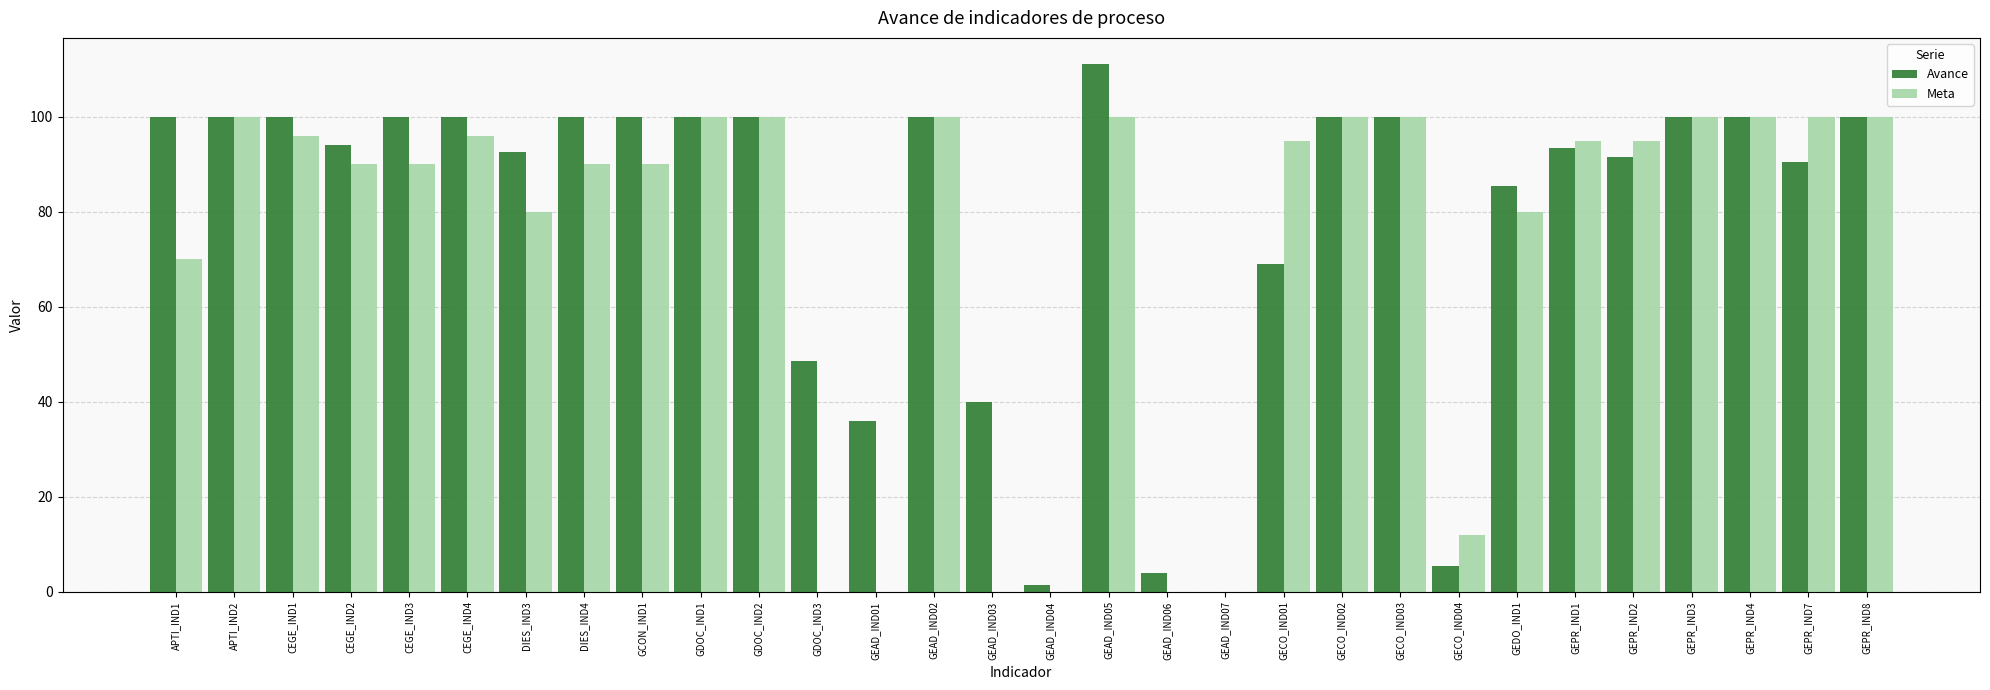

How many positive values does the Avance series have?

29